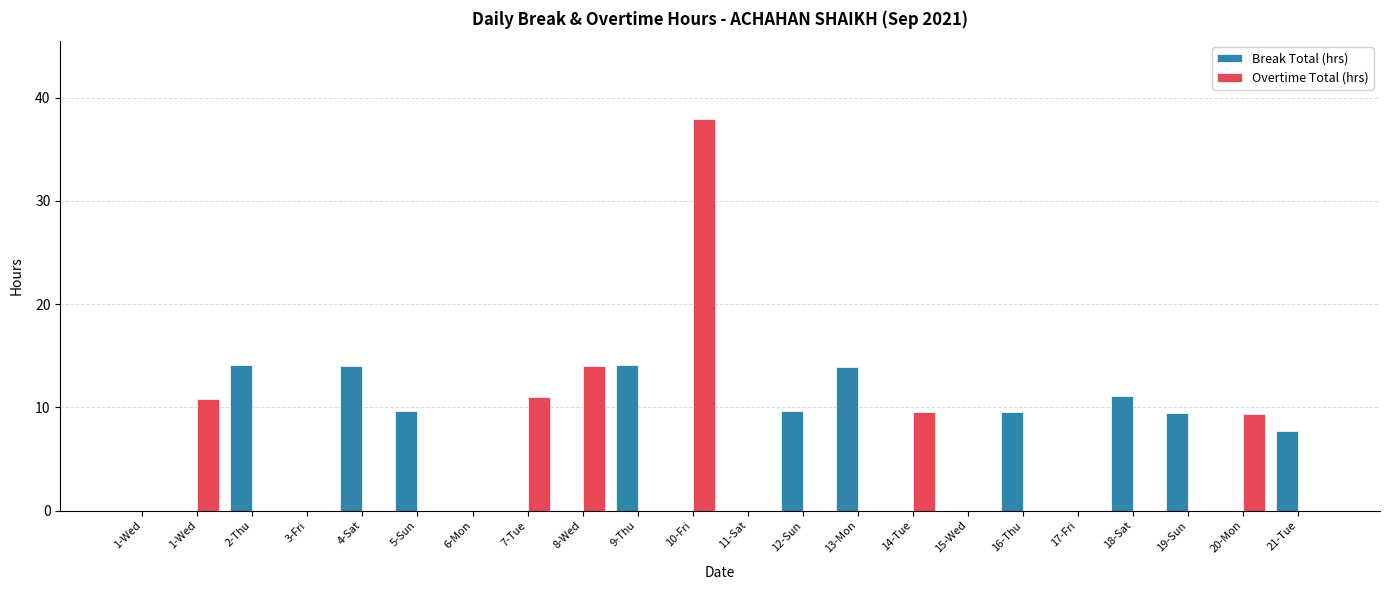

How many groups of bars are there?

22